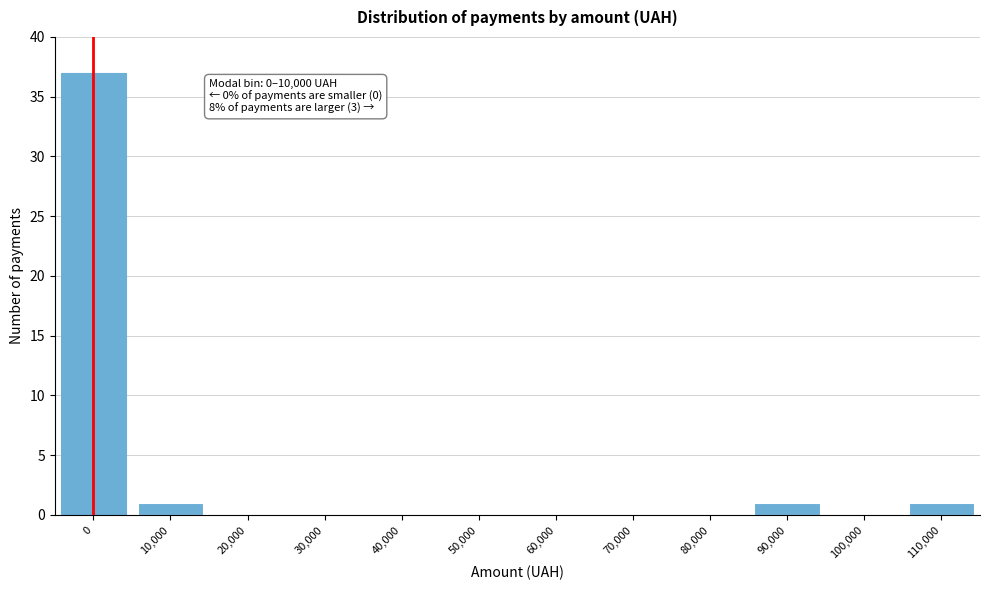

Reading right to left, what are all the values shown in this chart?

110,000=1	100,000=0	90,000=1	80,000=0	70,000=0	60,000=0	50,000=0	40,000=0	30,000=0	20,000=0	10,000=1	0=37